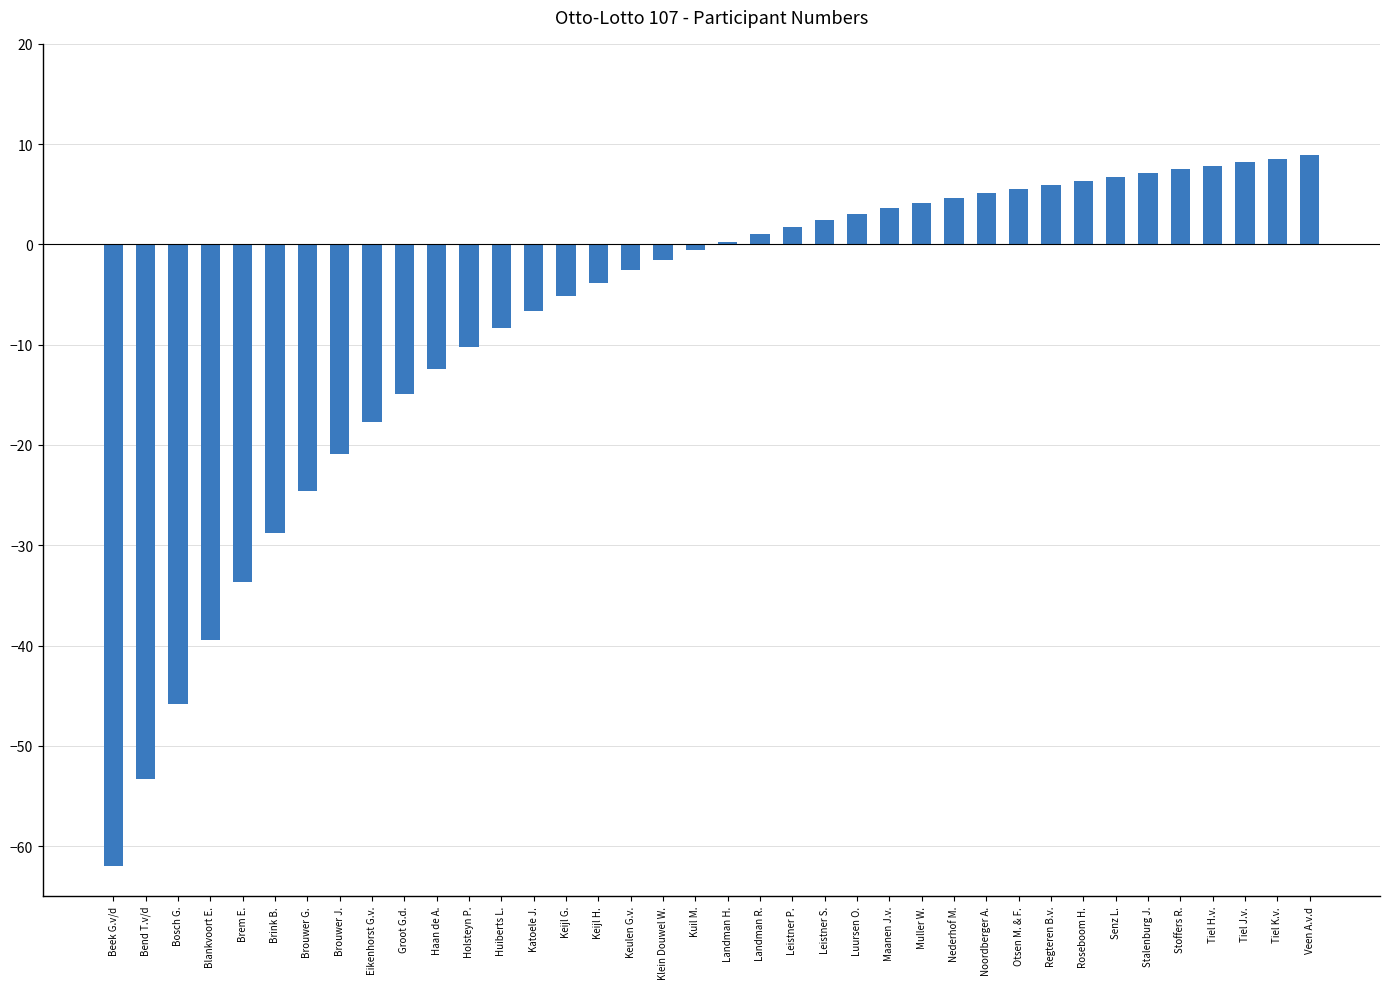

The chart shows a value of -53.3 at Bend T.v/d. True or false?

True